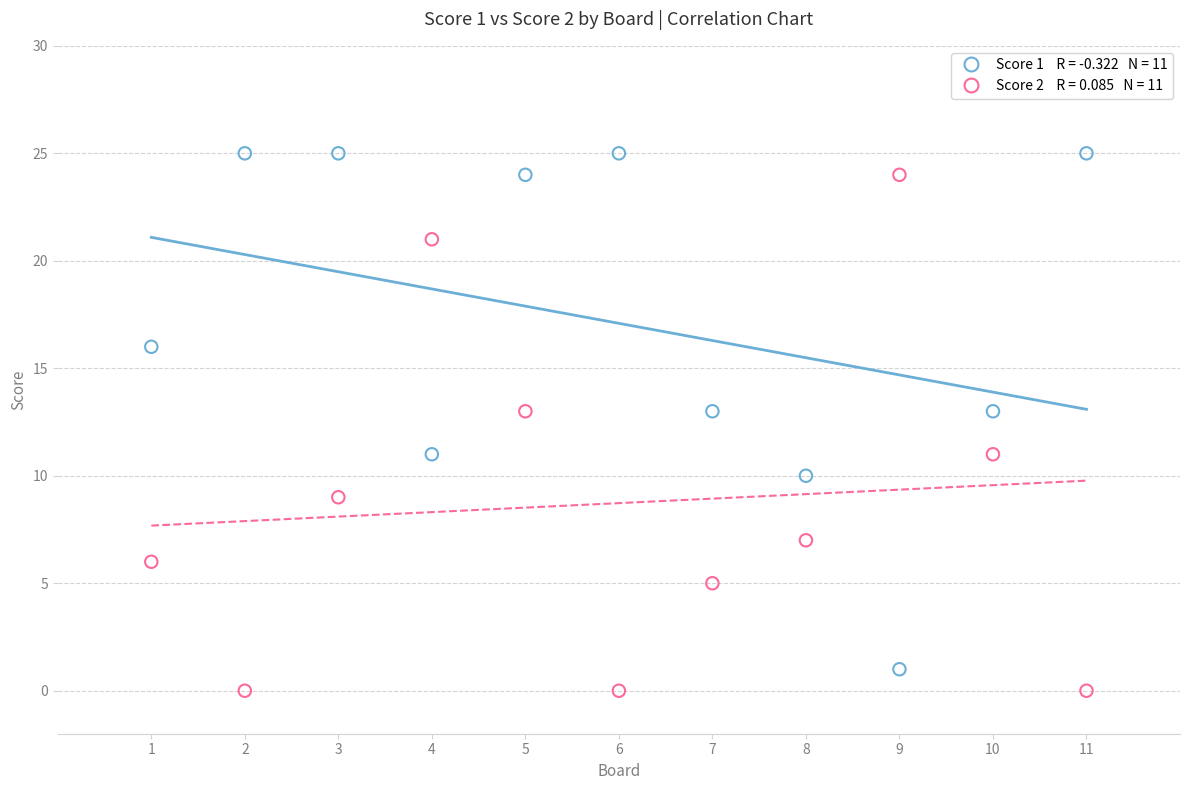

Across all data points, what is the range of X values (max minus min)?

10